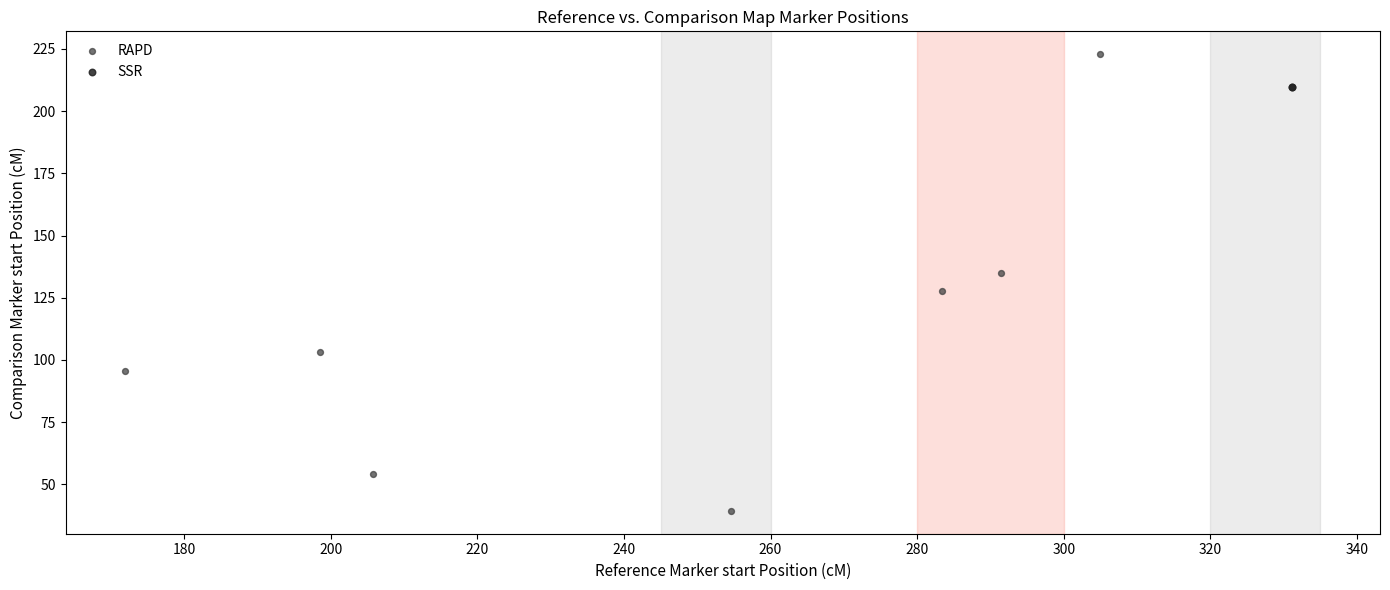

What are all the series names shown in the legend?

RAPD, SSR